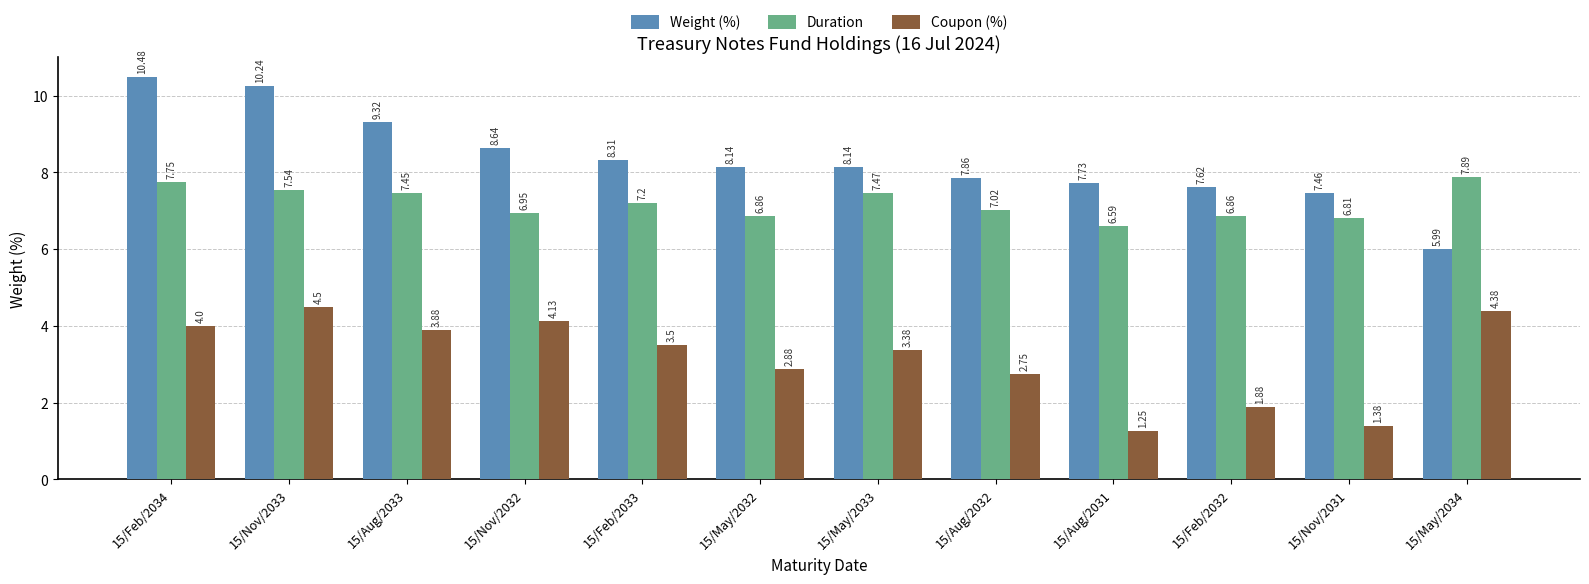

Rank the series by their maximum value, from highest to lowest.

Weight (%), Duration, Coupon (%)